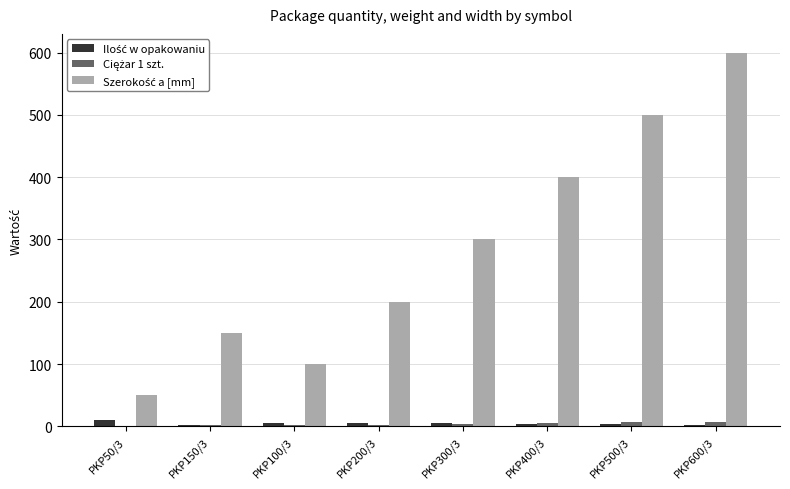

What is the maximum value shown in the chart?

600.0